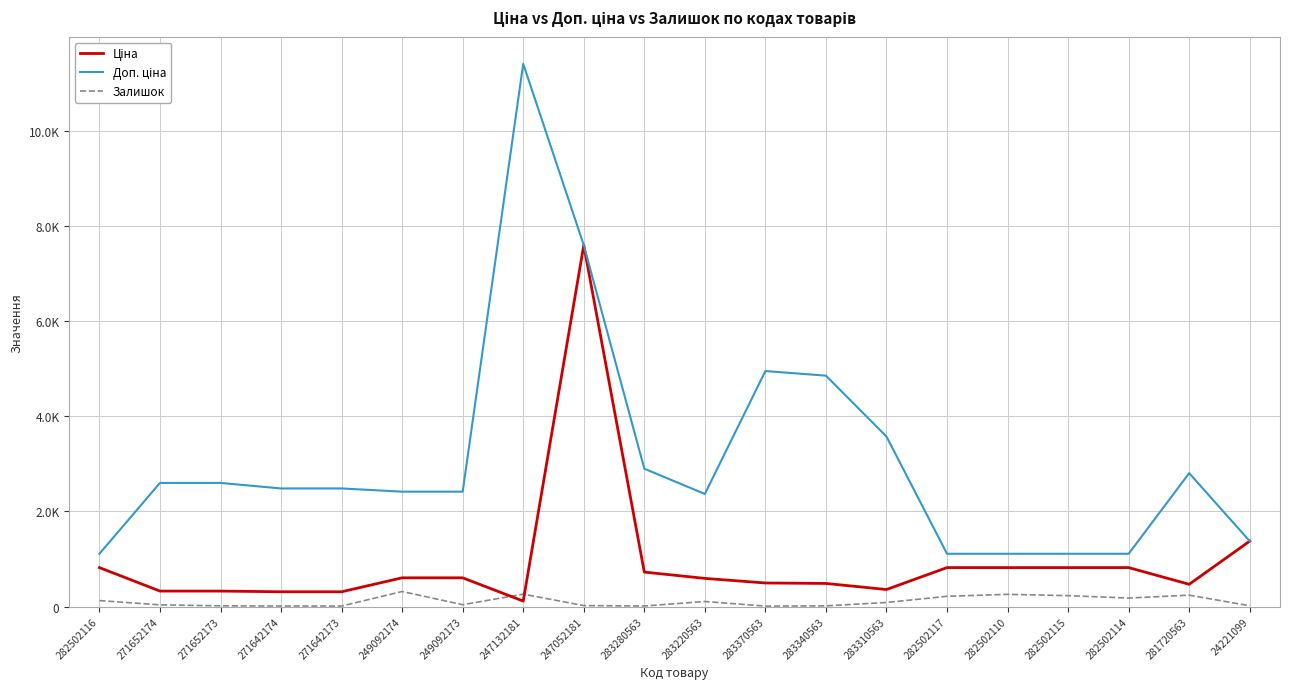

At which category does Доп. ціна reach its first local valley?

283220563